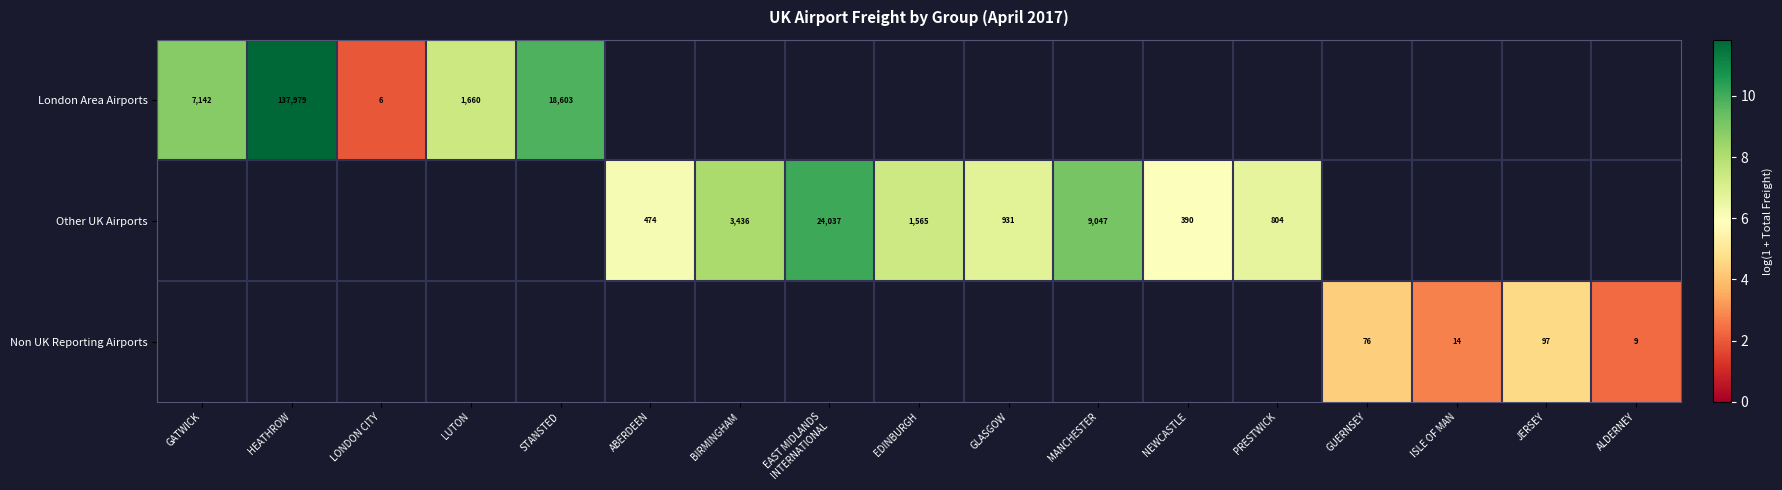

How many distinct data groups are displayed?

3